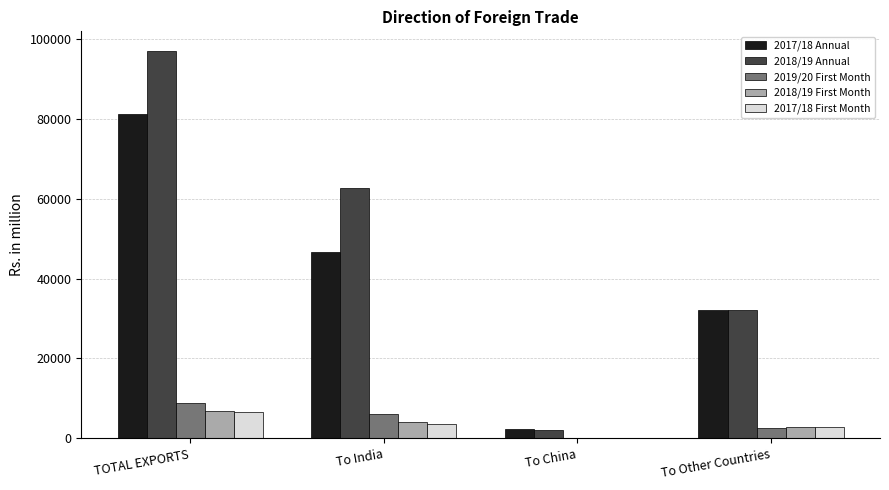

The value of 2017/18 First Month at To Other Countries is 2914.1. True or false?

True